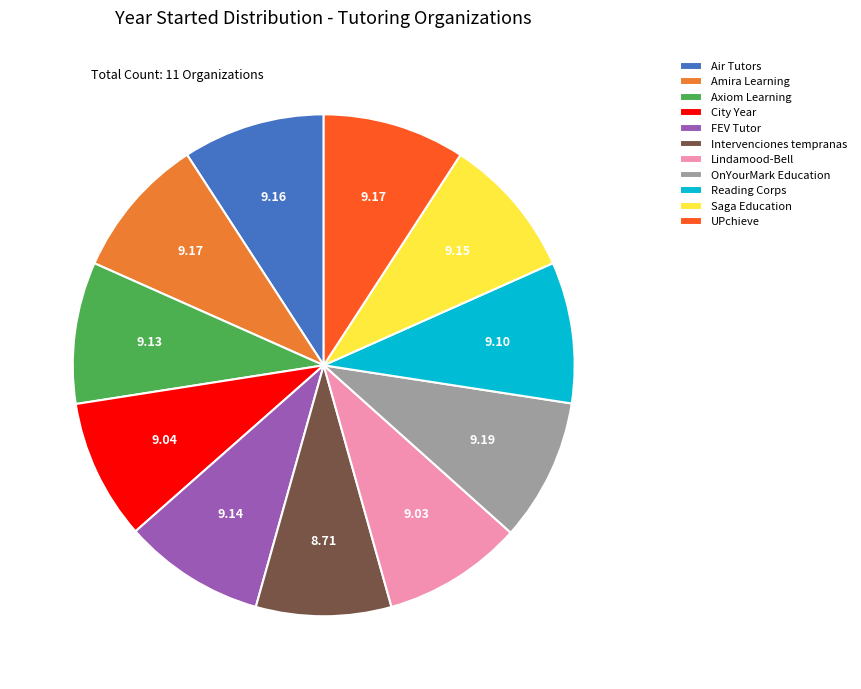

Is there a majority slice in this chart?

No